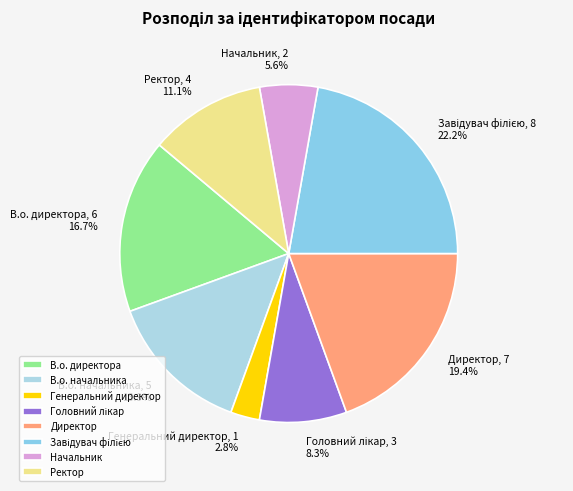

What is the ratio of the value at Генеральний директор to the value at В.о. начальника?

0.2